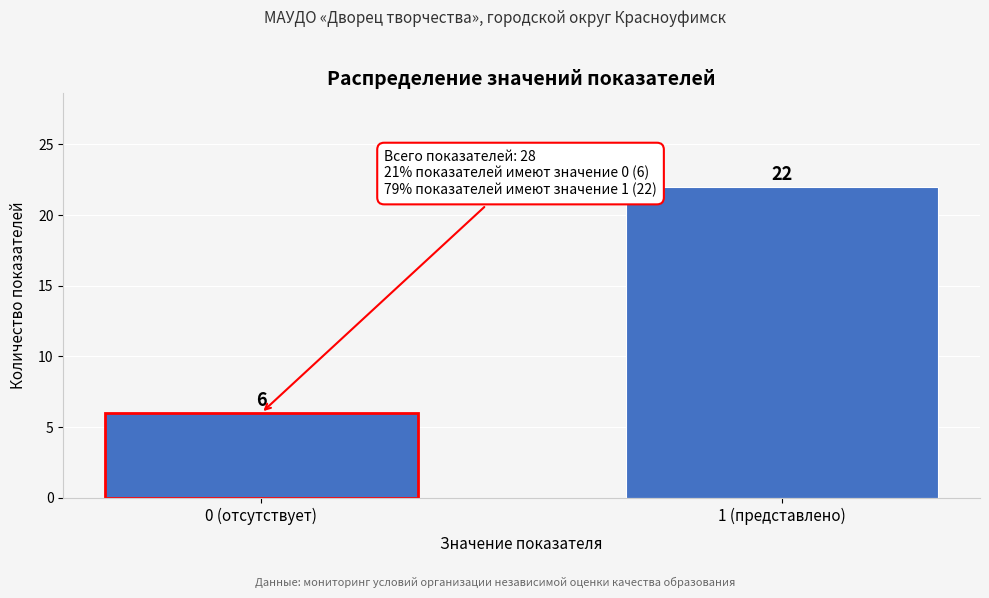

Reading left to right, what are all the values shown in this chart?

6	22